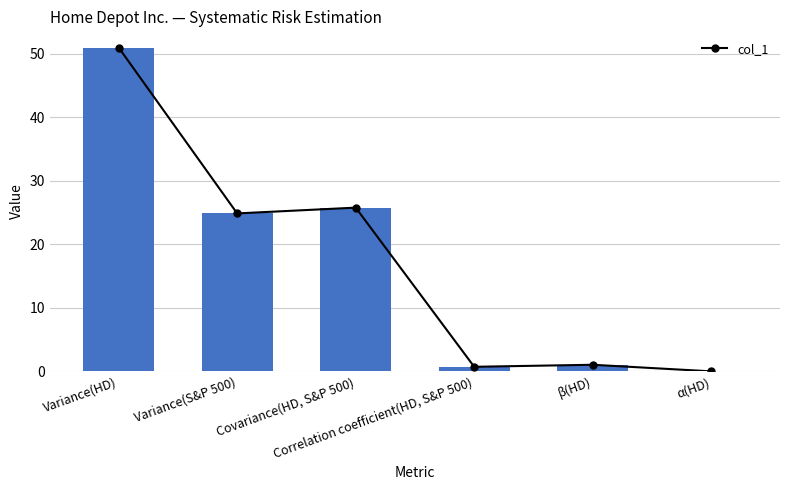

Is it true that the value at Variance(HD) is 91.6?

False